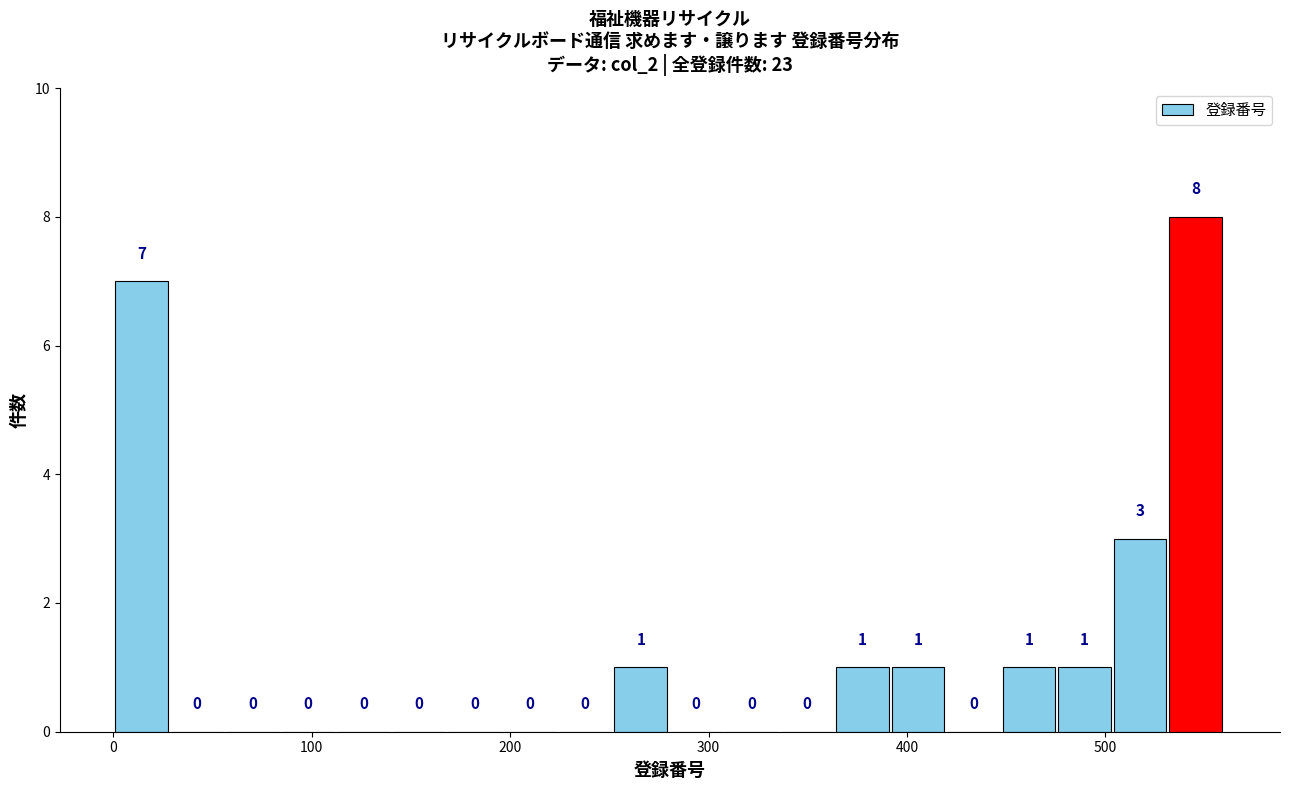

Around what value on the x-axis is the tallest bar? Give the approximate position of its centre, as read against the axis.

550